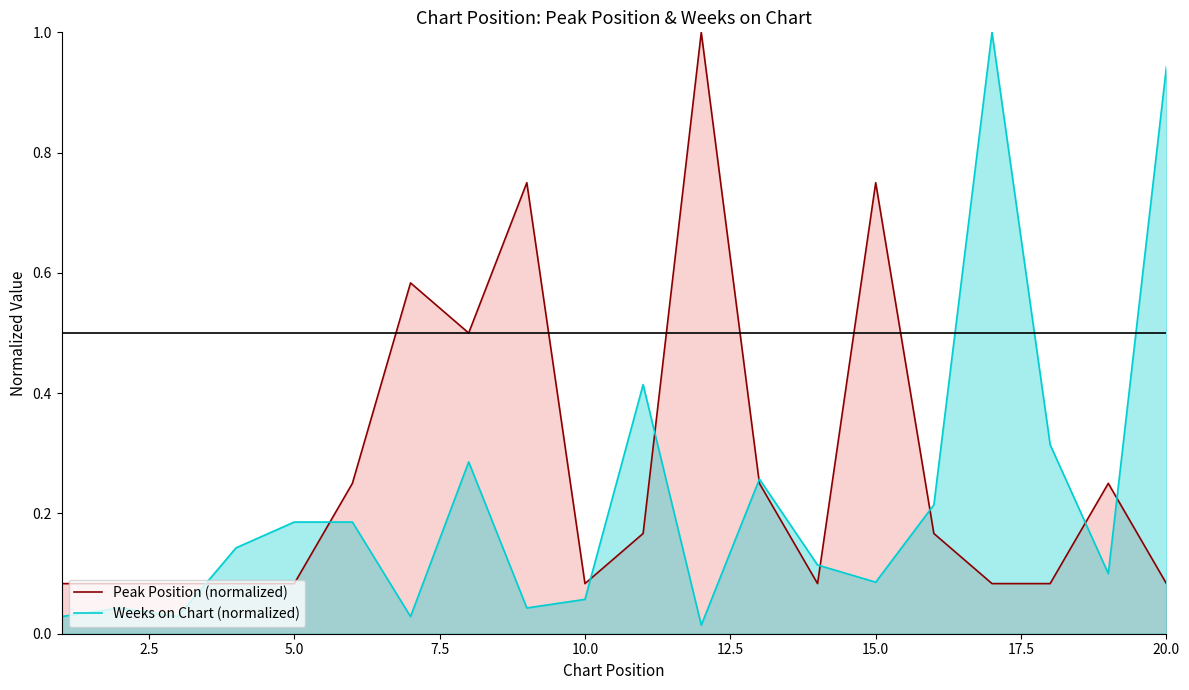

What is the highest value of the Weeks on Chart (normalized) series?

1.0